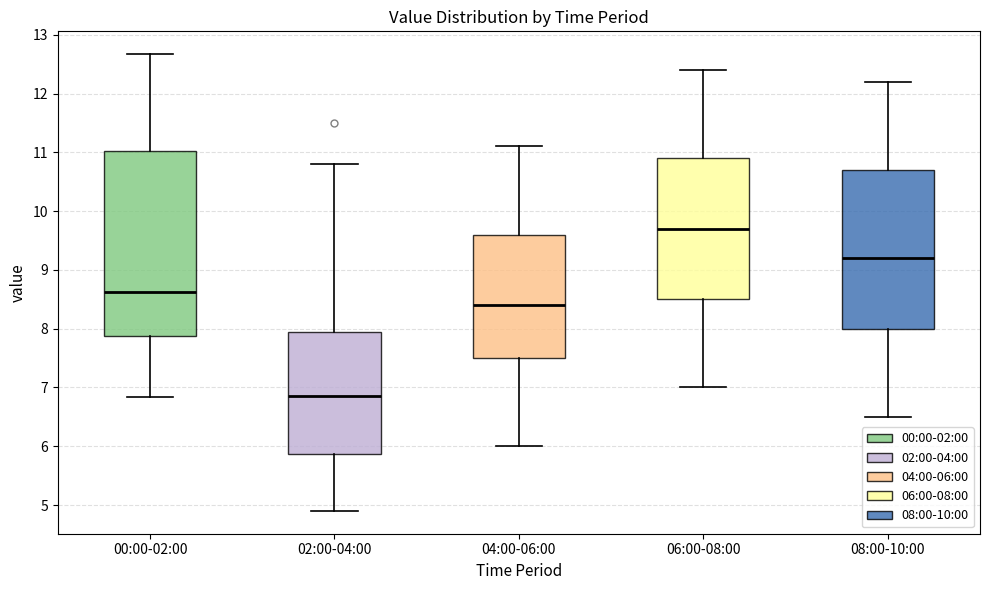

Reading left to right, transcribe this box plot: for each box, give where its median line is, the range the box spans, and where its two whiskers end, as read against the y-axis. The values are not printed on the chart, so give them approximately, as read against the axis.

00:00-02:00: median 8.6, box 7.9 to 11.0, whiskers 6.8 to 12.7
02:00-04:00: median 6.9, box 5.9 to 8.0, whiskers 4.9 to 10.8
04:00-06:00: median 8.4, box 7.5 to 9.6, whiskers 6.0 to 11.1
06:00-08:00: median 9.7, box 8.5 to 10.9, whiskers 7.0 to 12.4
08:00-10:00: median 9.2, box 8.0 to 10.7, whiskers 6.5 to 12.2